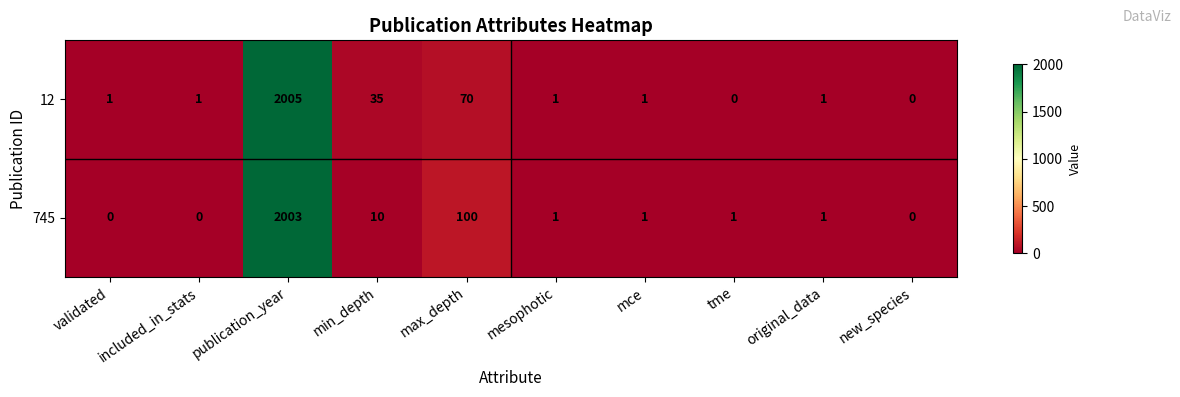

Which series has the widest spread of values?

12